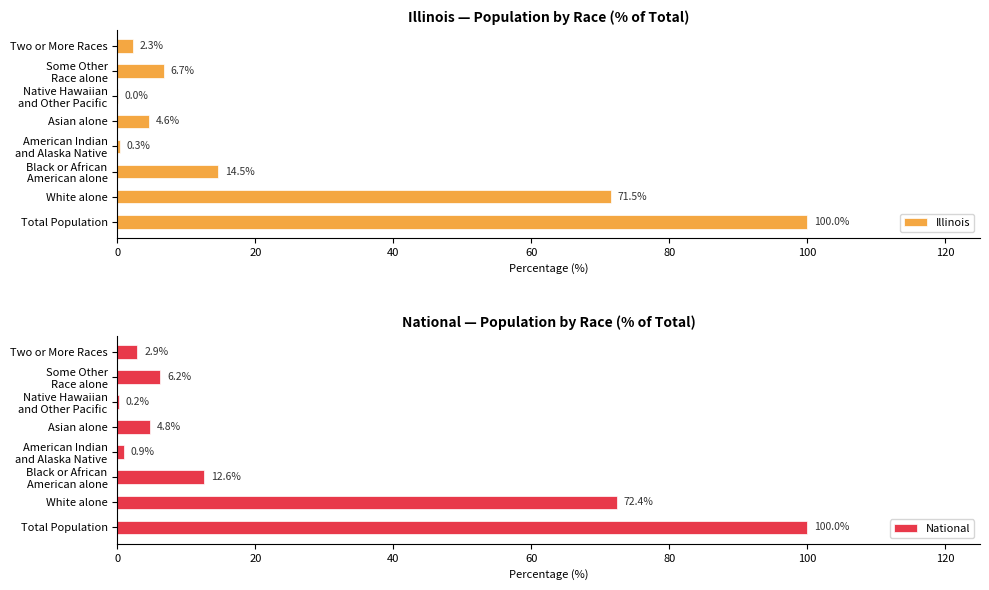

True or false: Illinois has a value of 113.6 at White alone.

False